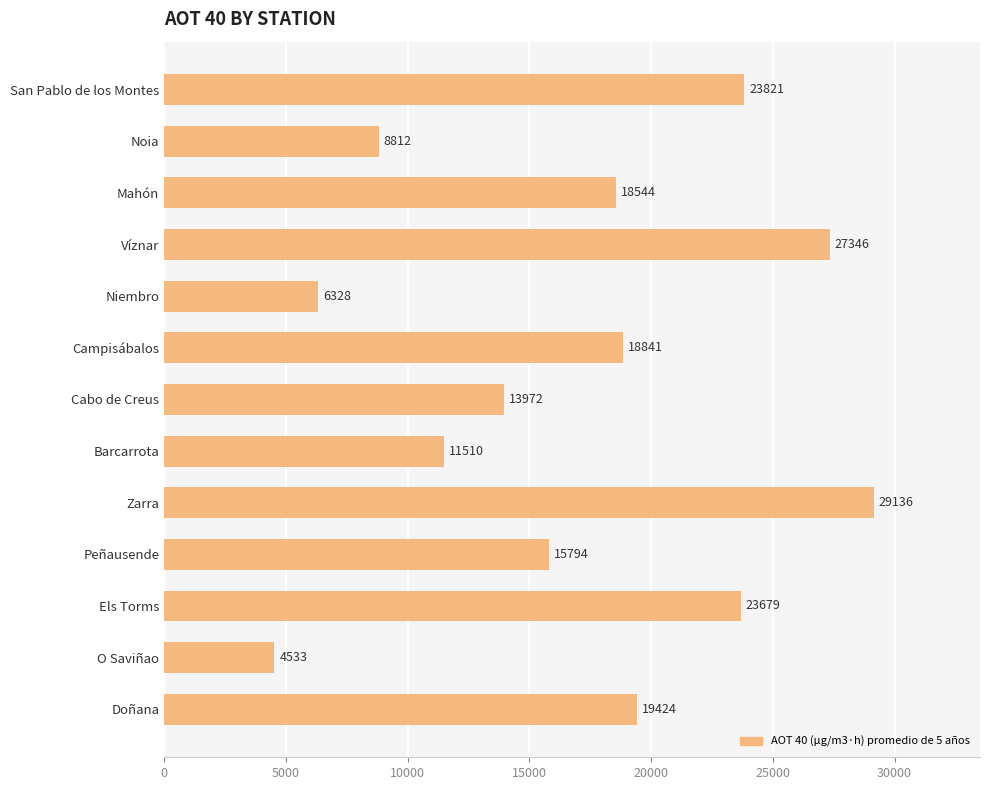

What is the maximum value shown in the chart?

29136